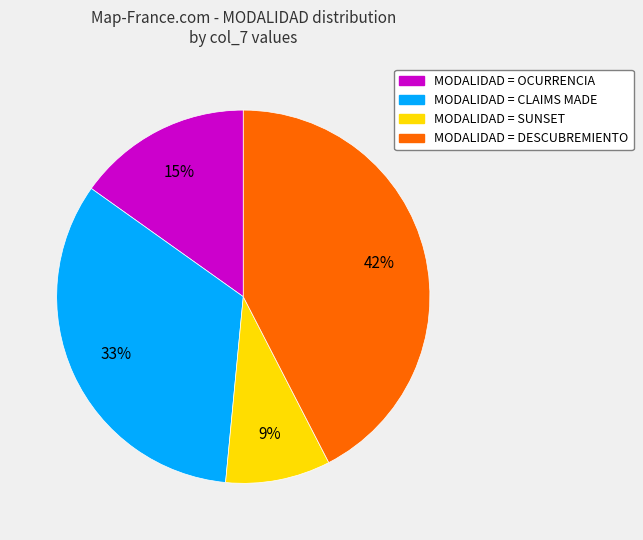

To the nearest percent, what is the difference between the largest and smallest slice percentages?

33%